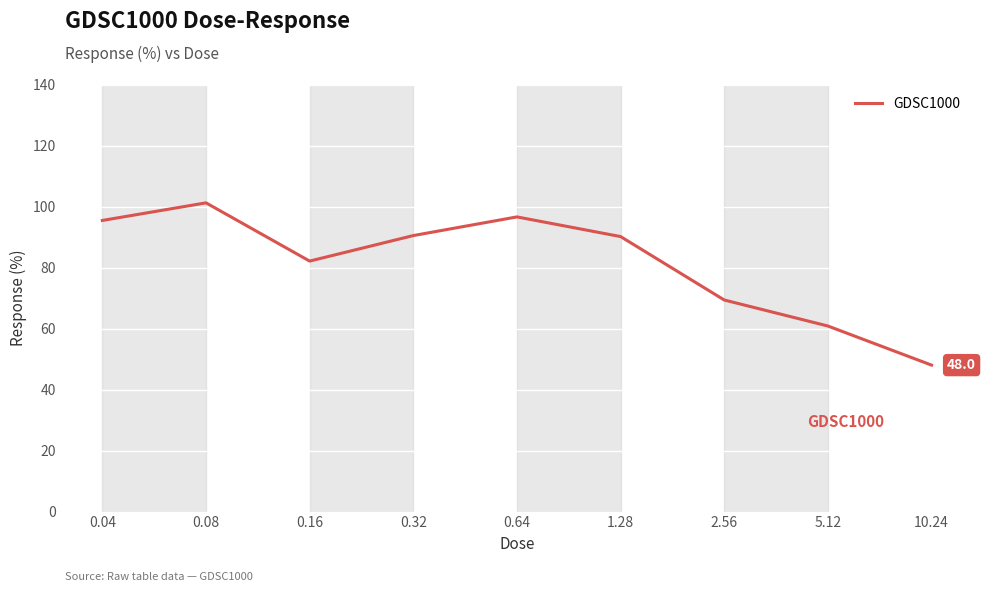

Which category has the lowest value across all series?

10.24